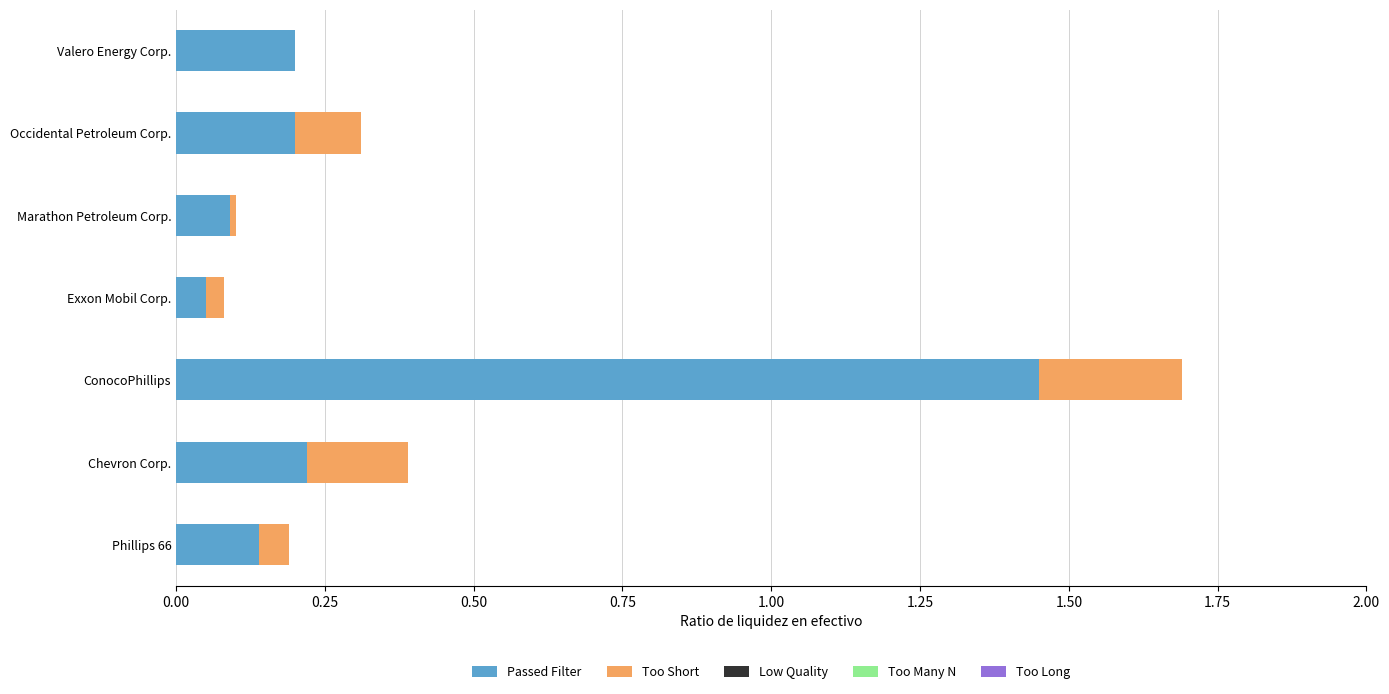

The value of Passed Filter at Chevron Corp. is 0.1. True or false?

False